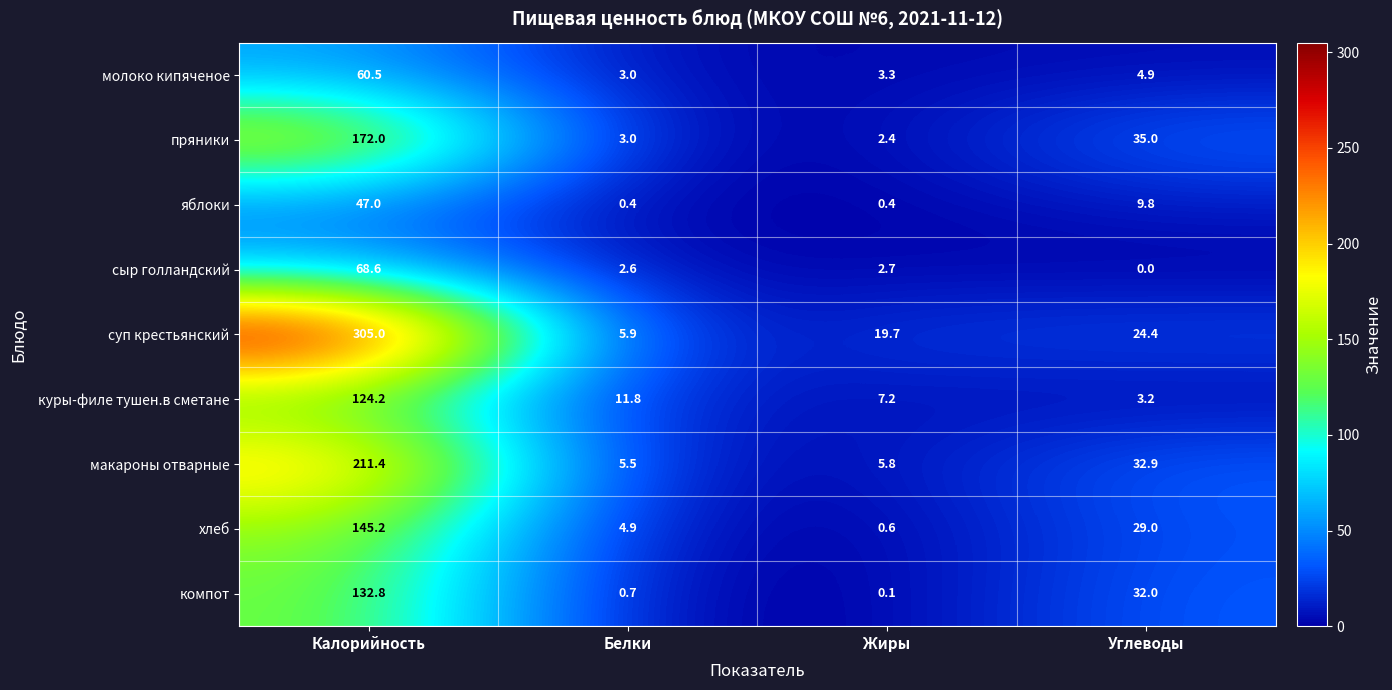

True or false: макароны отварные has a value of 287.4 at Калорийность.

False